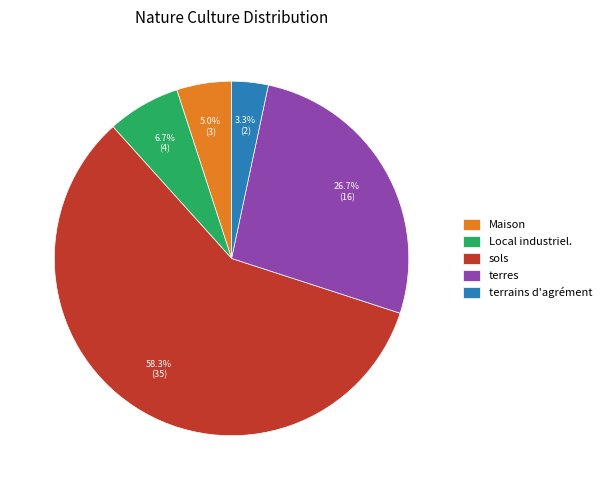

How much of the chart is everything except Local industriel.?

93.3%